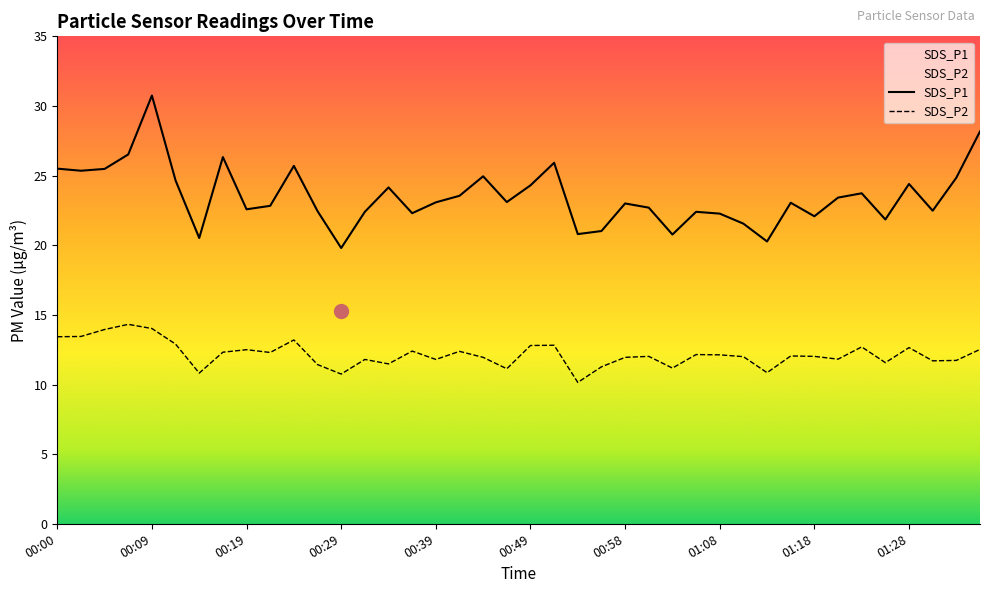

Rank the series by their maximum value, from highest to lowest.

SDS_P1, SDS_P2